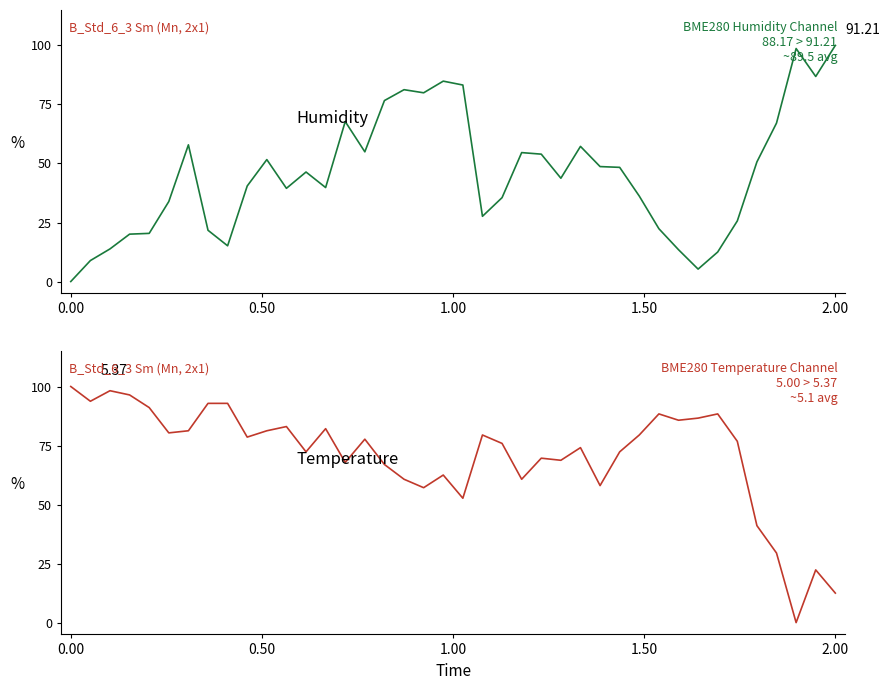

What position from the left is 29?

30